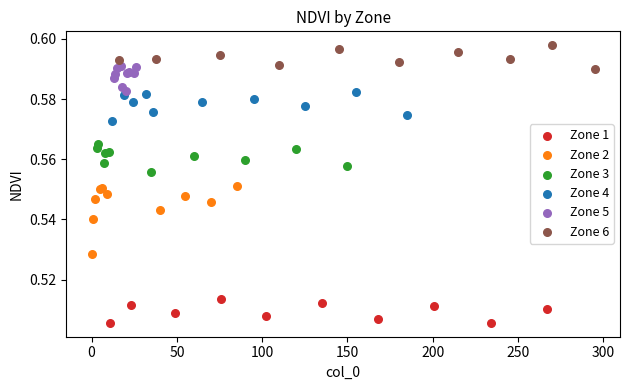

Which series contains the lowest Y value?

Zone 1